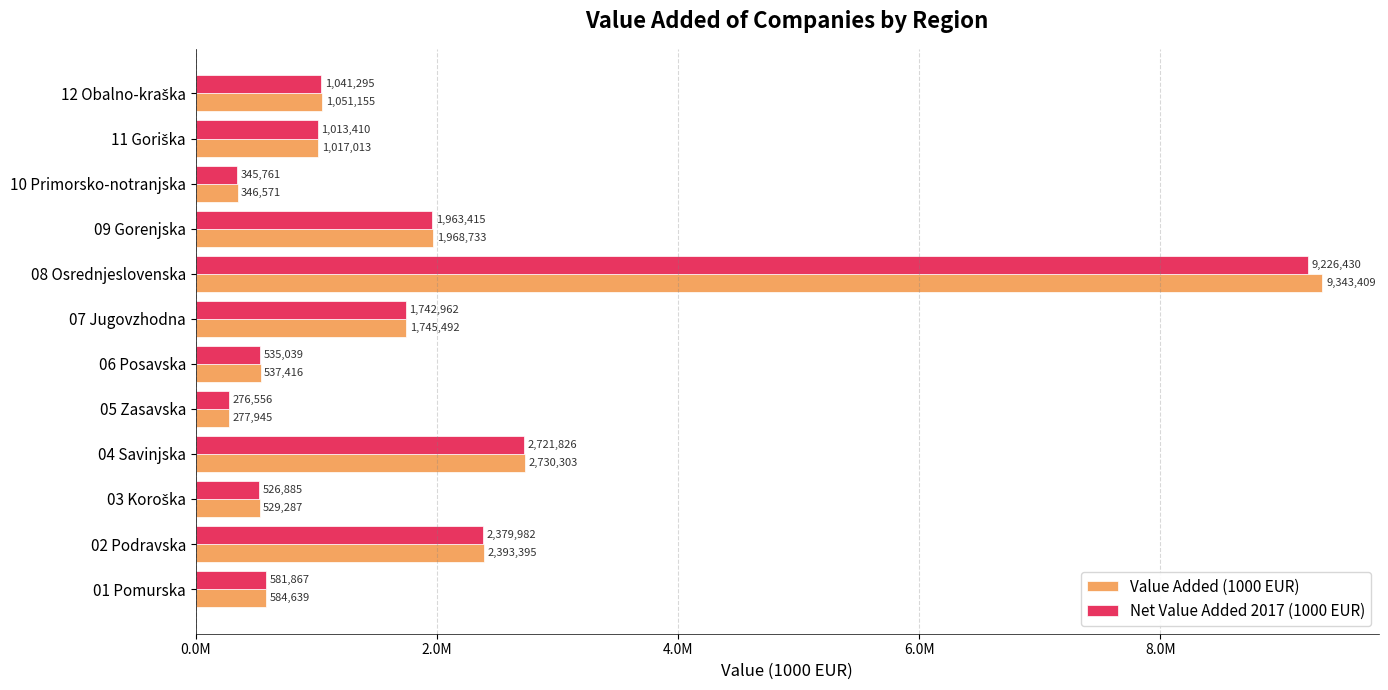

What is the label of the 6th bar from the right?

07 Jugovzhodna